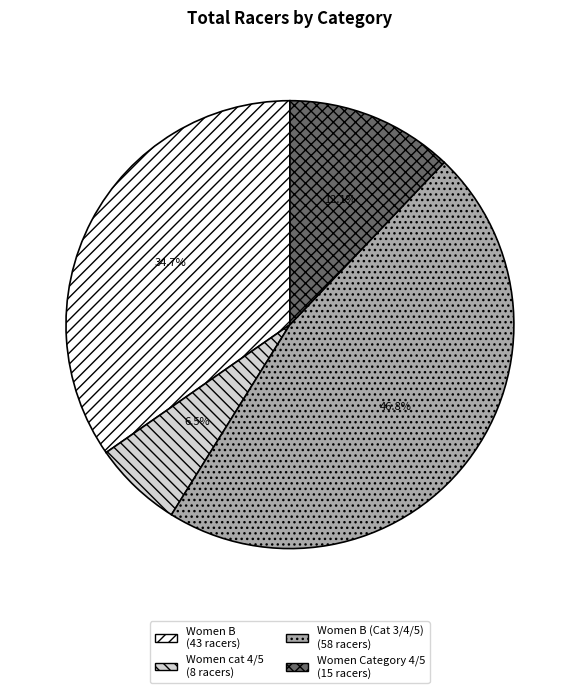

Does any single category account for the majority?

No